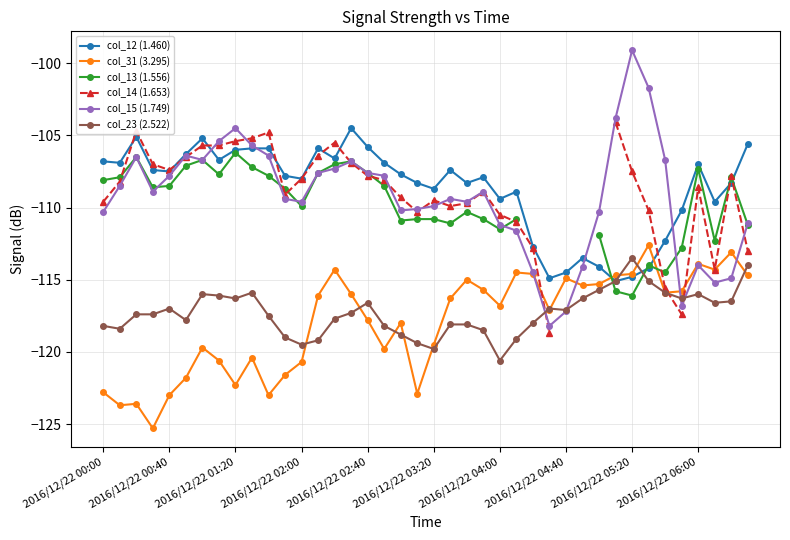

What is the maximum value for col_31 (3.295)?

-112.6